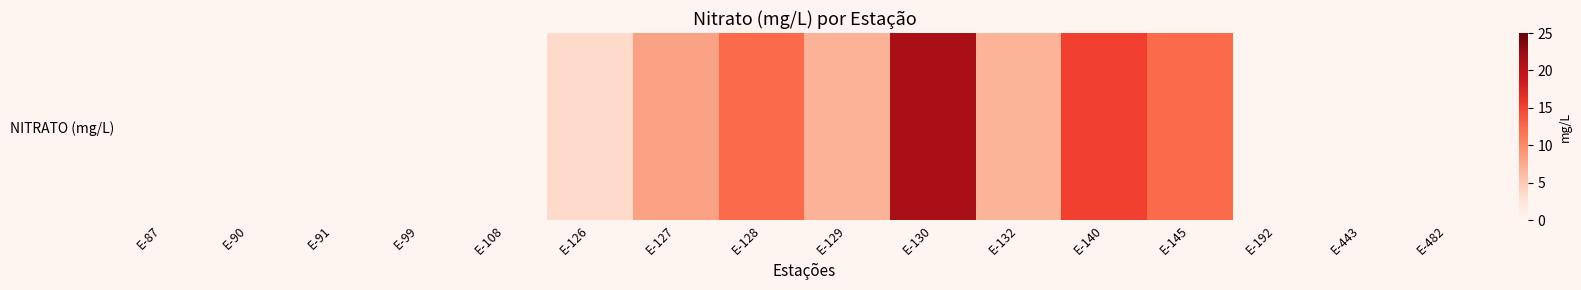

What is the average value?

5.5